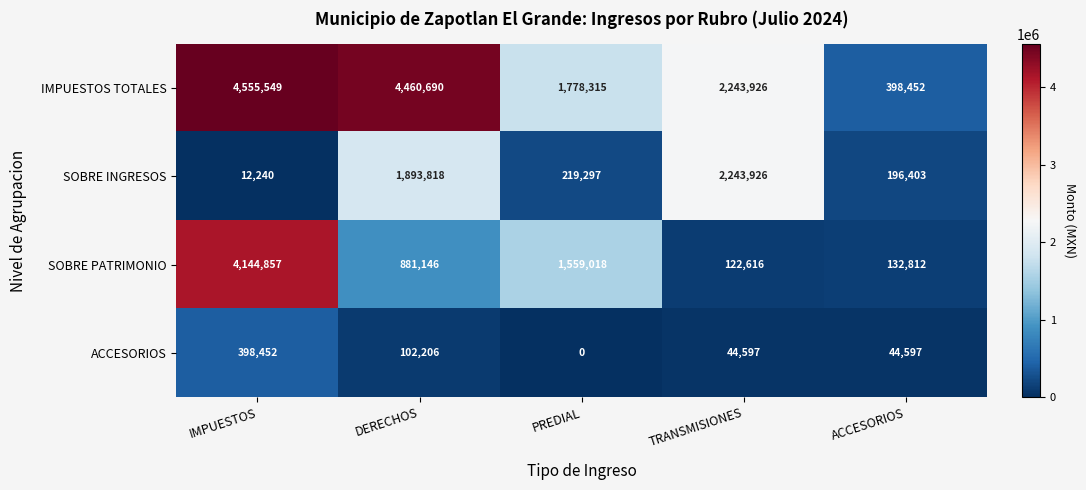

Which series has the largest total across all categories?

IMPUESTOS TOTALES